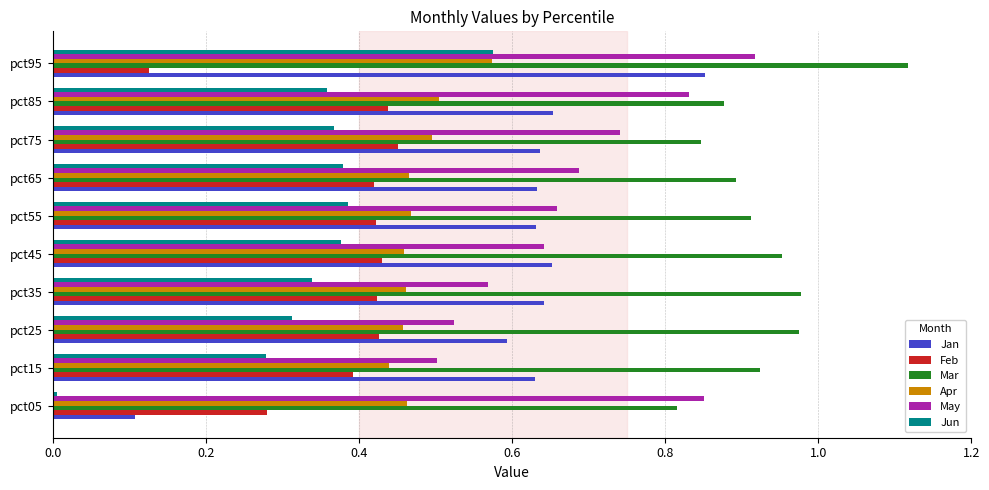

Is the value of Jan at pct05 greater than the value of Jun at pct15?

No